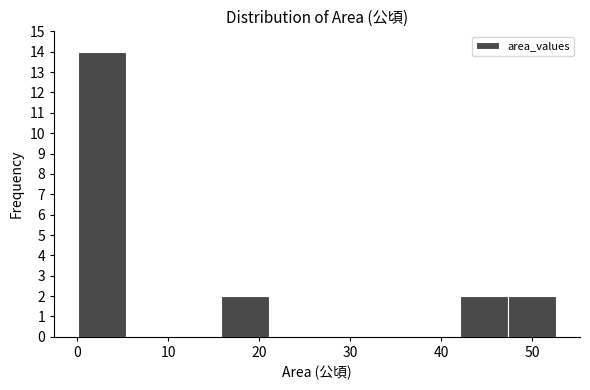

How tall is the bar that spans 16 to 21 on the x-axis? Neither the bar edges nor the heights are printed on the chart, so give them approximately, as read against the axes.

2